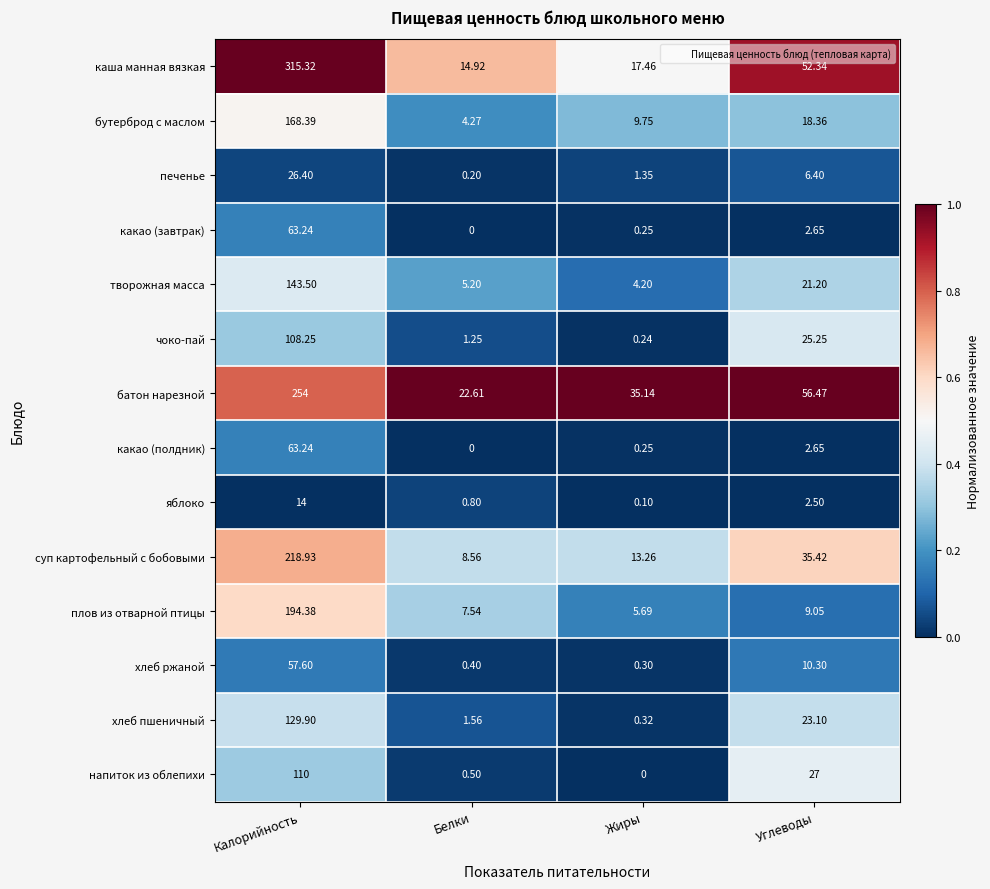

Which series has the largest total across all categories?

каша манная вязкая